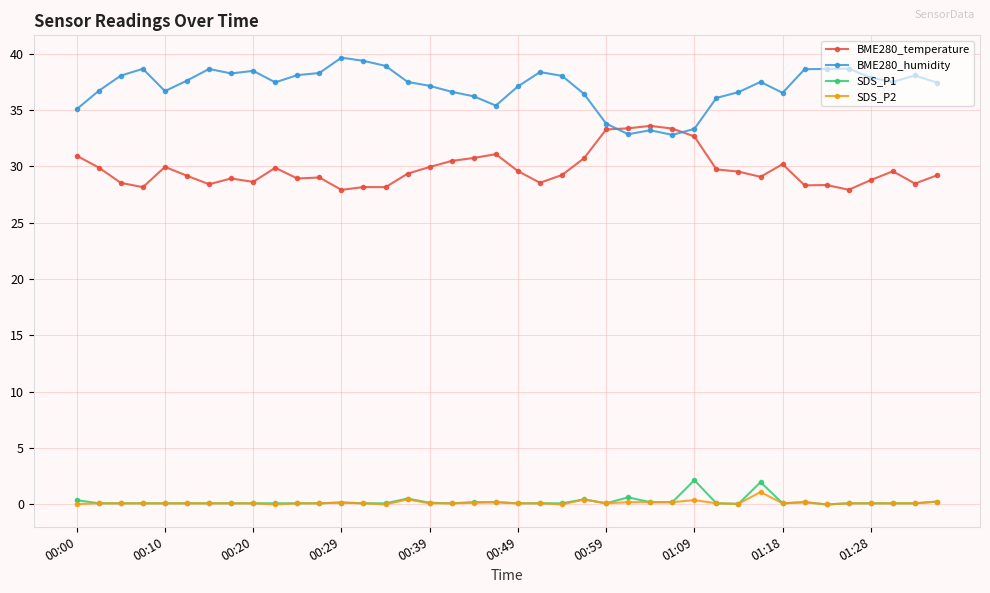

True or false: SDS_P1 has more than 0 points higher than both neighbors.

True